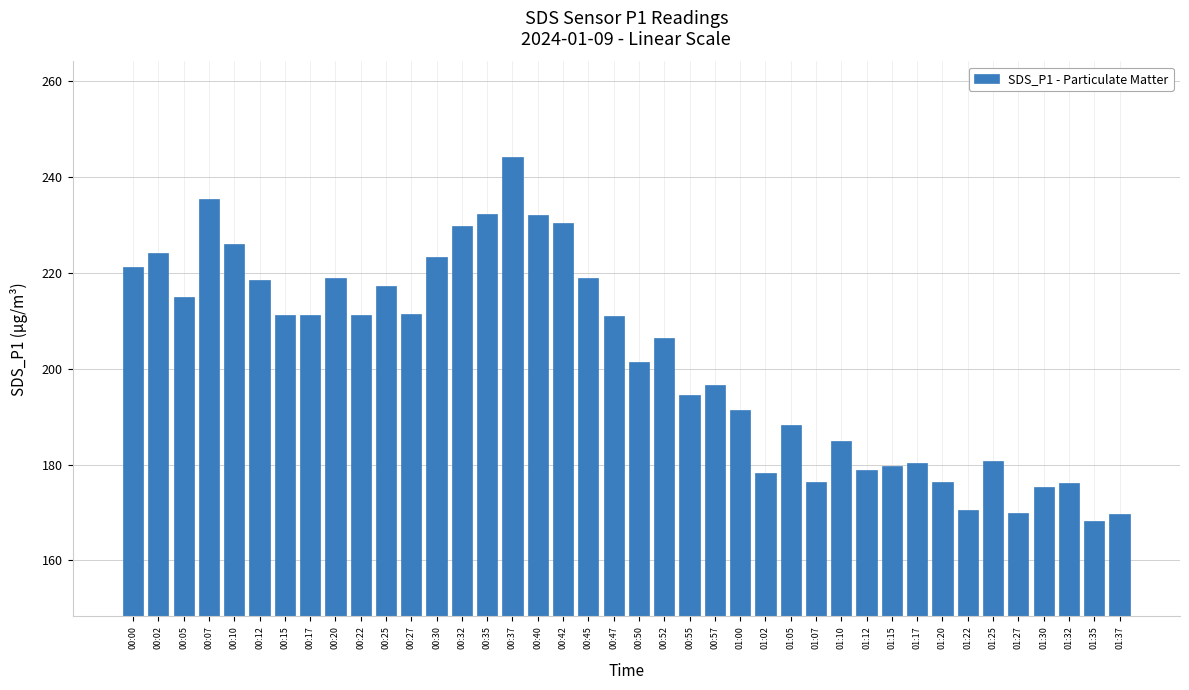

What is the greatest value displayed?

244.1